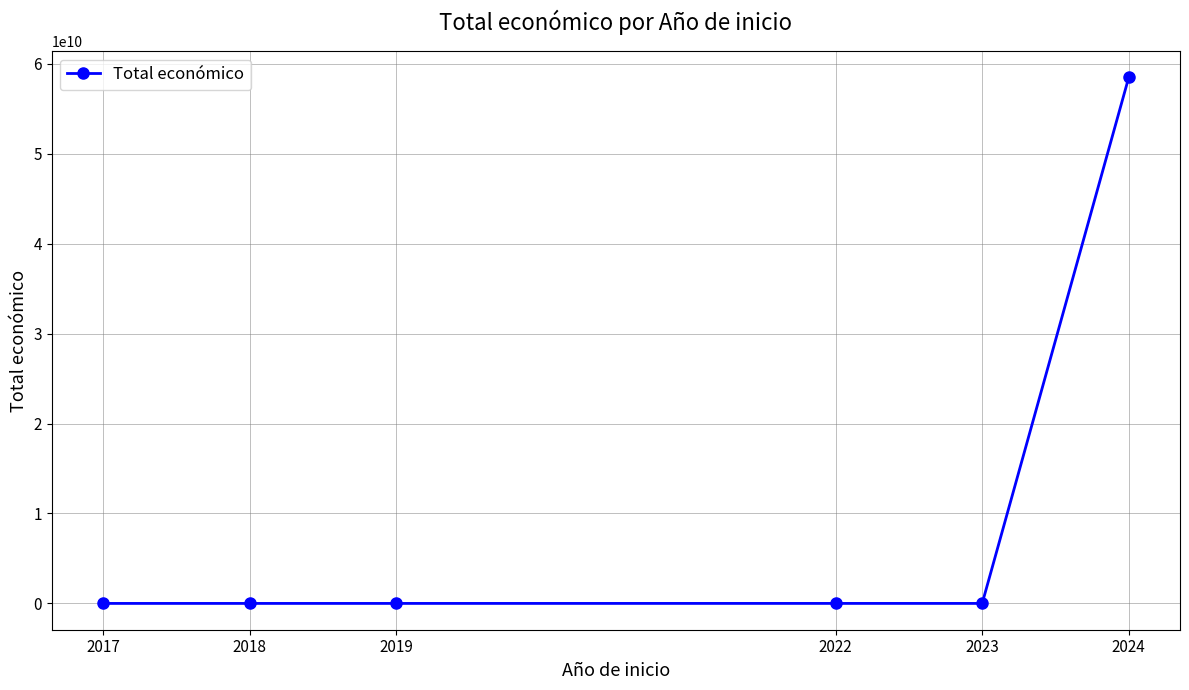

Read the value at 2024, to the nearest 100.

58464075000